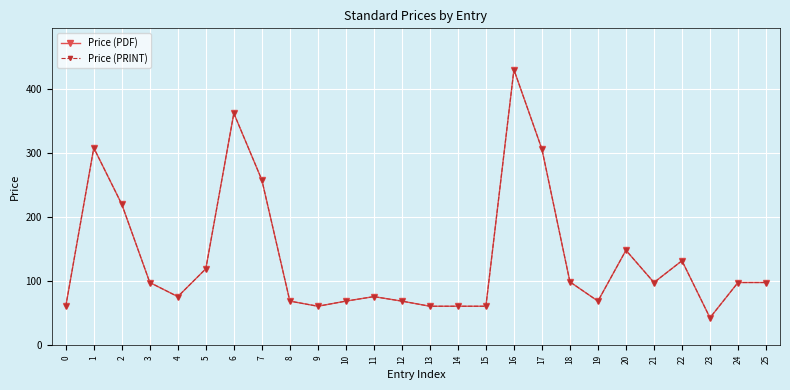

Is it true that Price (PRINT) equals 220.0 at 2?

True